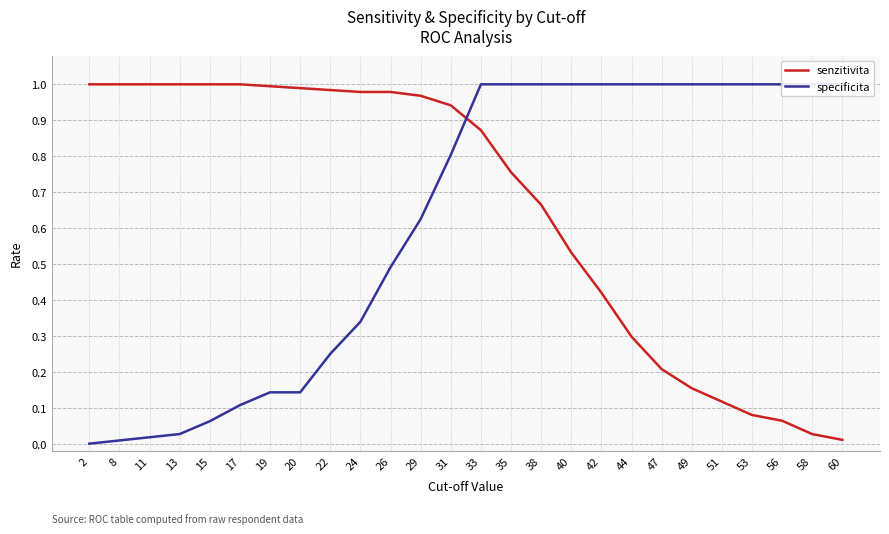

What are all the series names shown in the legend?

senzitivita, specificita